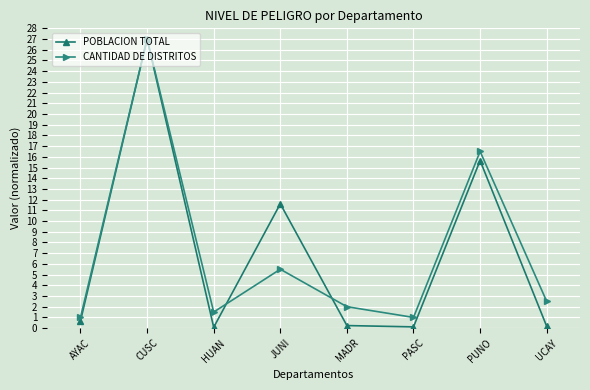

Is it true that CANTIDAD DE DISTRITOS equals 1.0 at PASC?

True